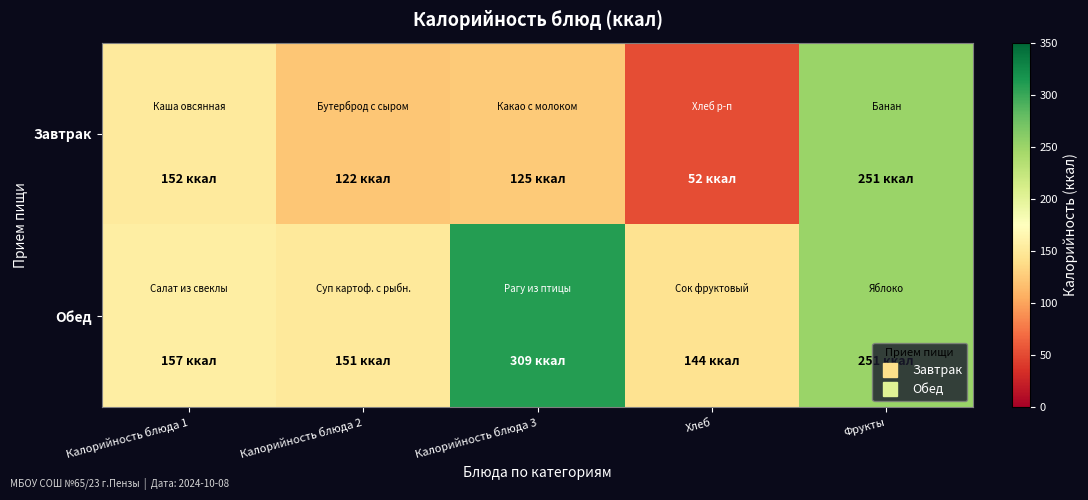

Which series has the largest range (max minus min)?

Завтрак